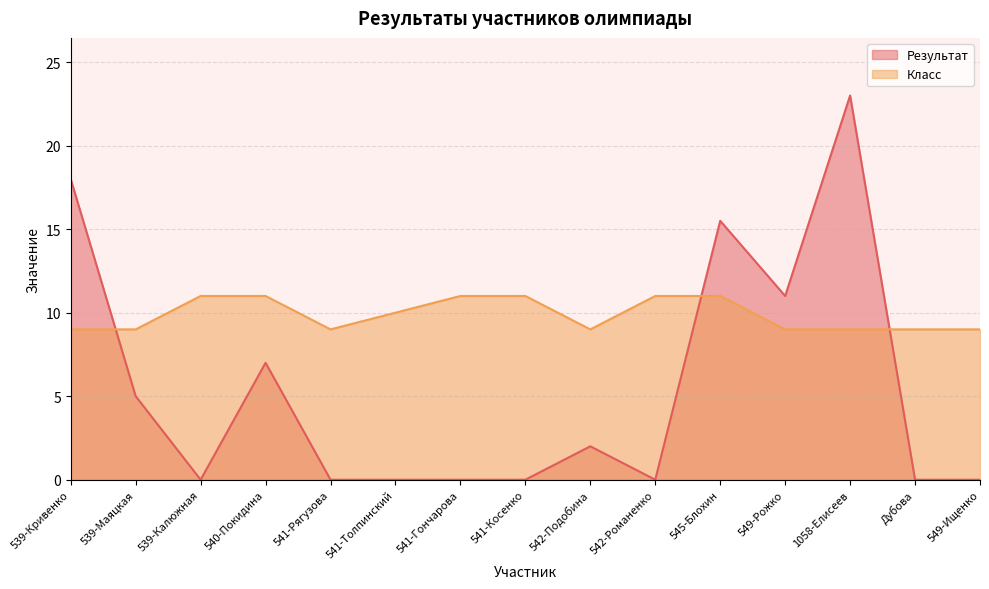

Reading left to right, transcribe all the data shown in this chart.

Результат: 539-Кривенко=18.0	539-Маяцкая=5.0	539-Калюжная=0.0	540-Покидина=7.0	541-Рягузова=0.0	541-Толпинский=0.0	541-Гончарова=0.0	541-Косенко=0.0	542-Подобина=2.0	542-Романенко=0.0	545-Блохин=15.5	549-Рожко=11.0	1058-Елисеев=23.0	Дубова=0.0	549-Ищенко=0.0
Класс: 539-Кривенко=9.0	539-Маяцкая=9.0	539-Калюжная=11.0	540-Покидина=11.0	541-Рягузова=9.0	541-Толпинский=10.0	541-Гончарова=11.0	541-Косенко=11.0	542-Подобина=9.0	542-Романенко=11.0	545-Блохин=11.0	549-Рожко=9.0	1058-Елисеев=9.0	Дубова=9.0	549-Ищенко=9.0